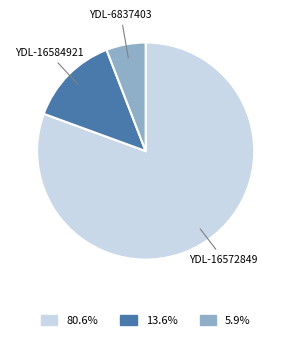

Between YDL-6837403 and YDL-16572849, which is larger?

YDL-16572849